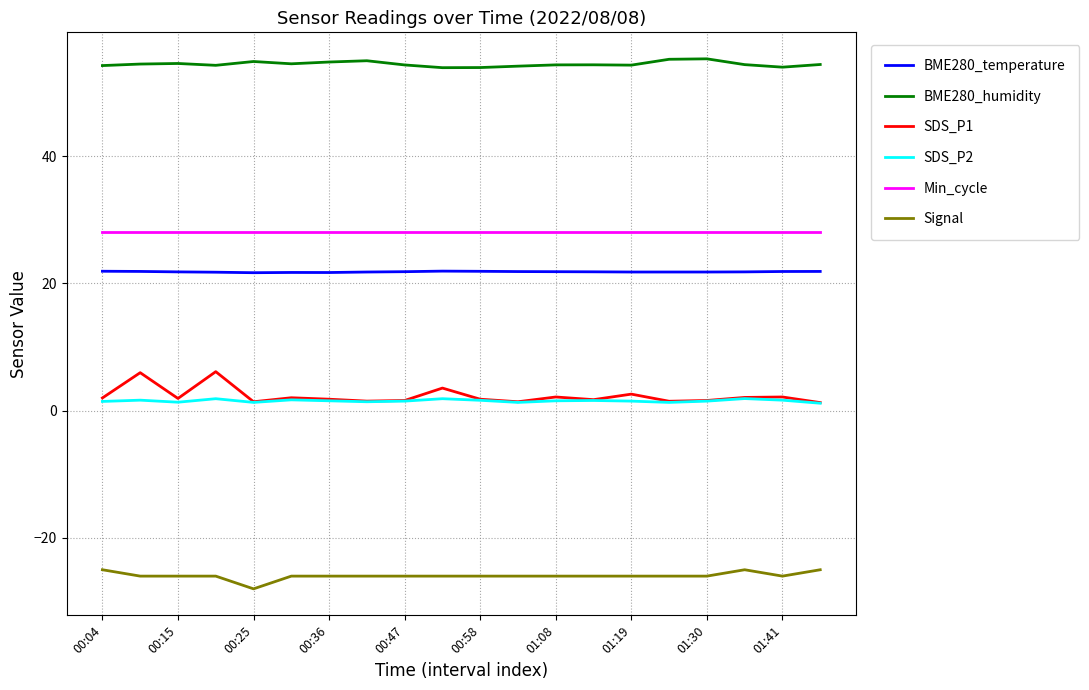

Rank the series by their maximum value, from highest to lowest.

BME280_humidity, Min_cycle, BME280_temperature, SDS_P1, SDS_P2, Signal